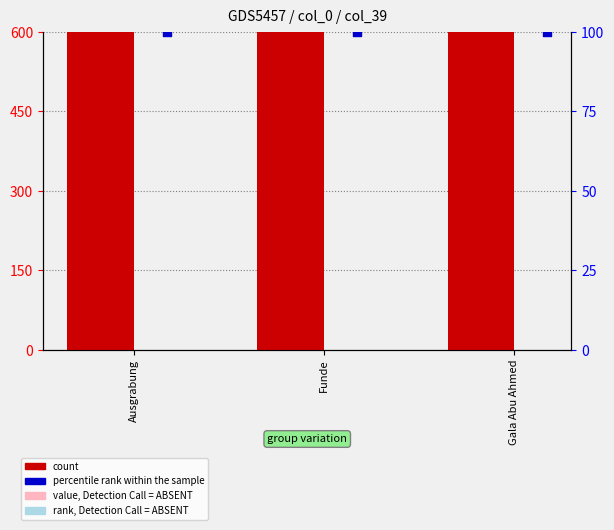

Which series reaches the maximum Y coordinate?

count